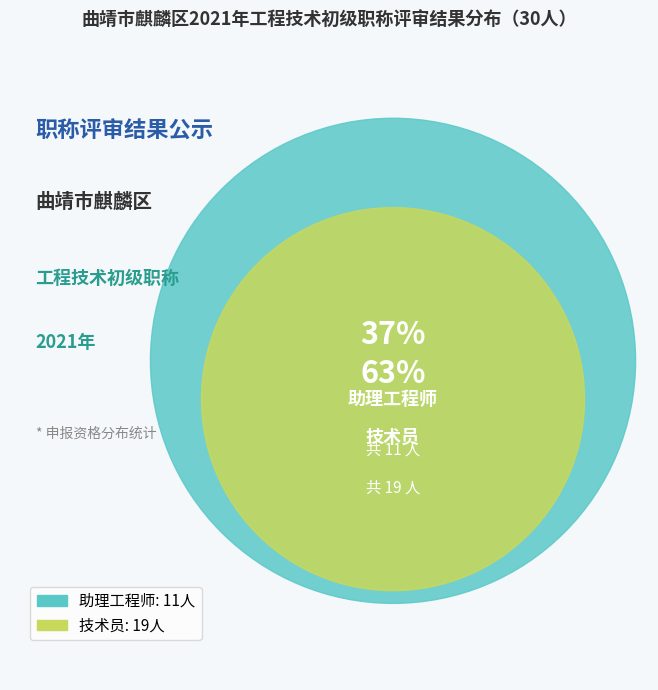

Which slice is the smallest?

助理工程师